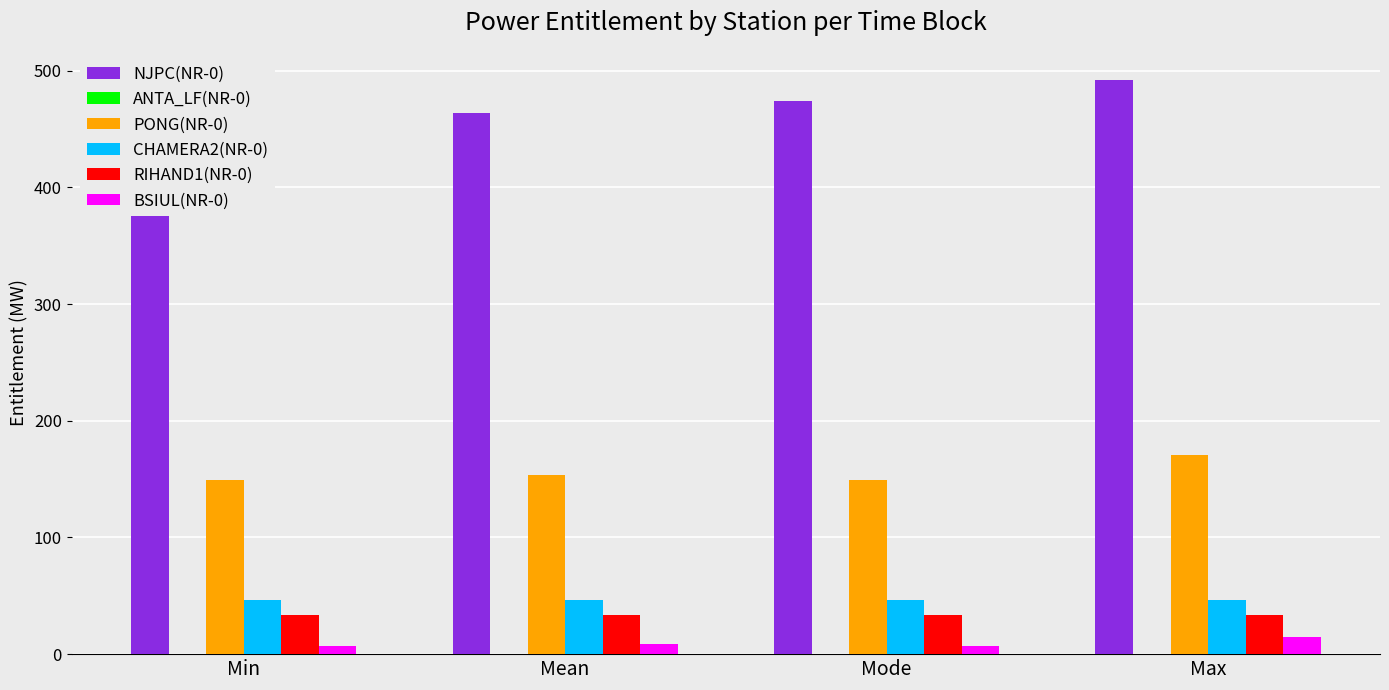

At how many categories does at least one series exceed 171?

4